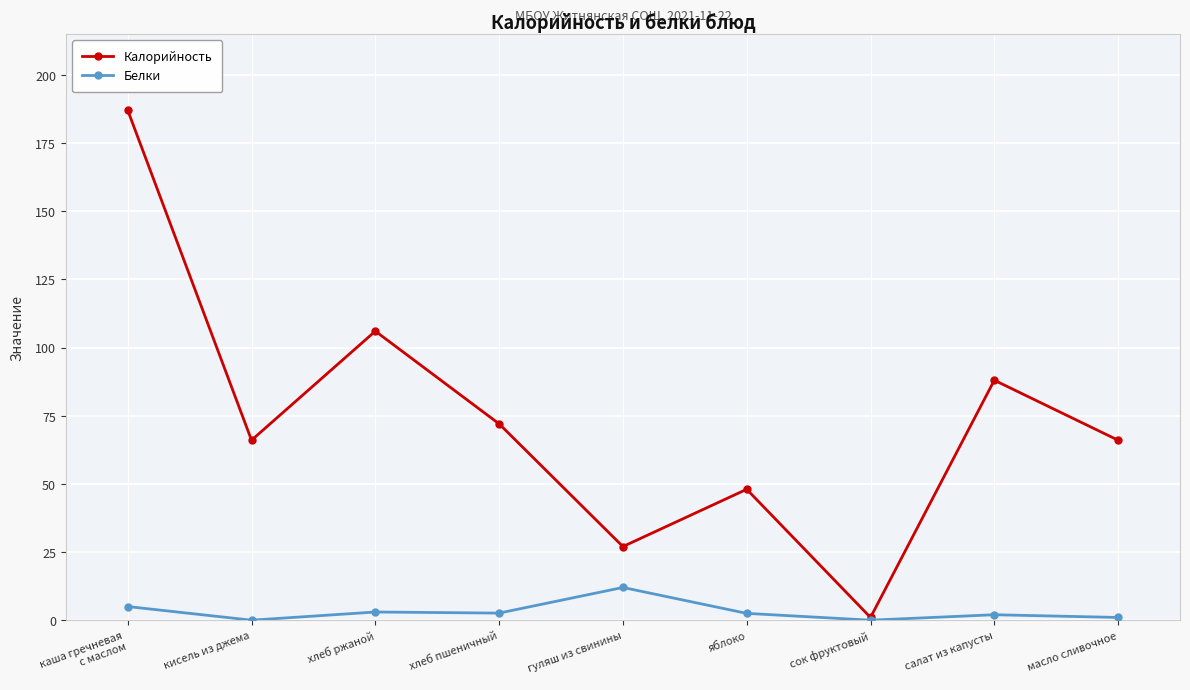

Which series has the widest spread of values?

Калорийность